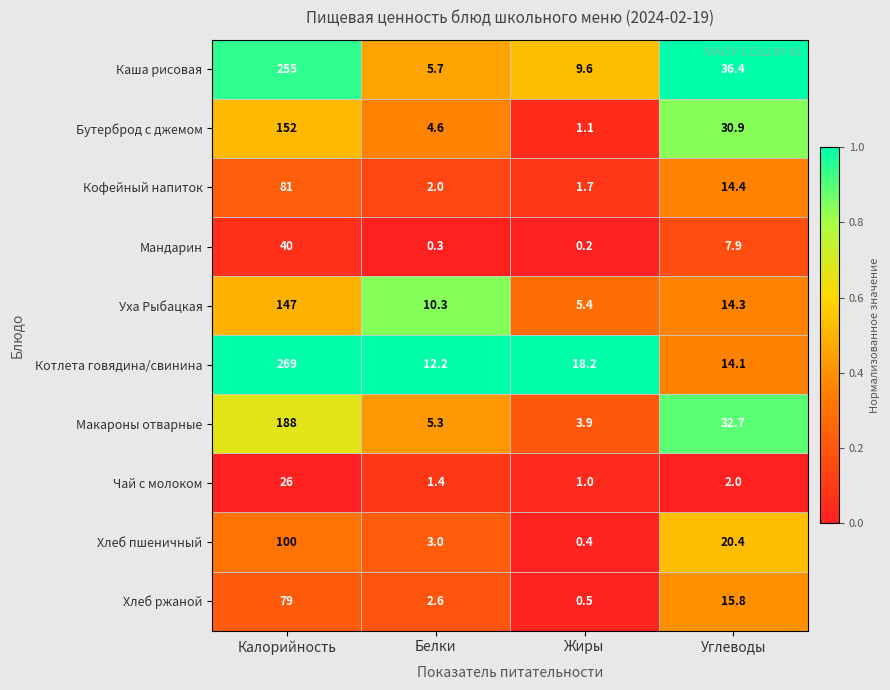

What is the difference between the Хлеб ржаной values at Белки and Калорийность?

76.4